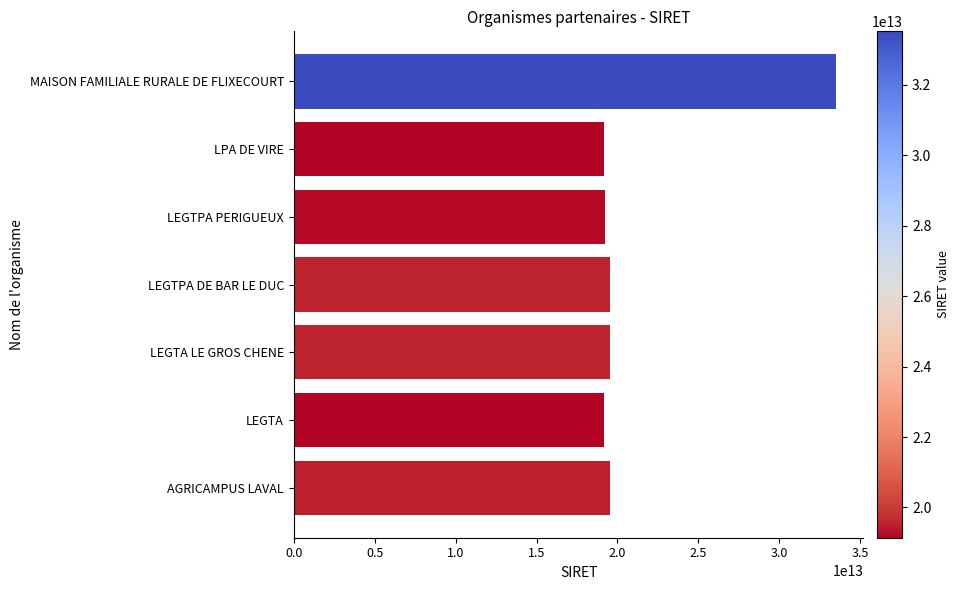

Count the number of data series in this chart.

1